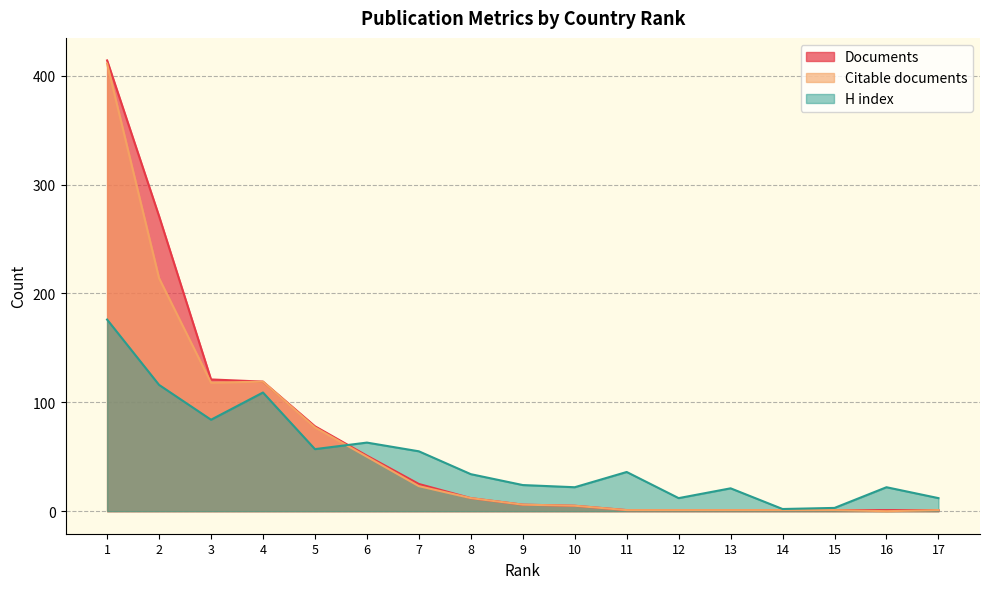

How many distinct data groups are displayed?

3